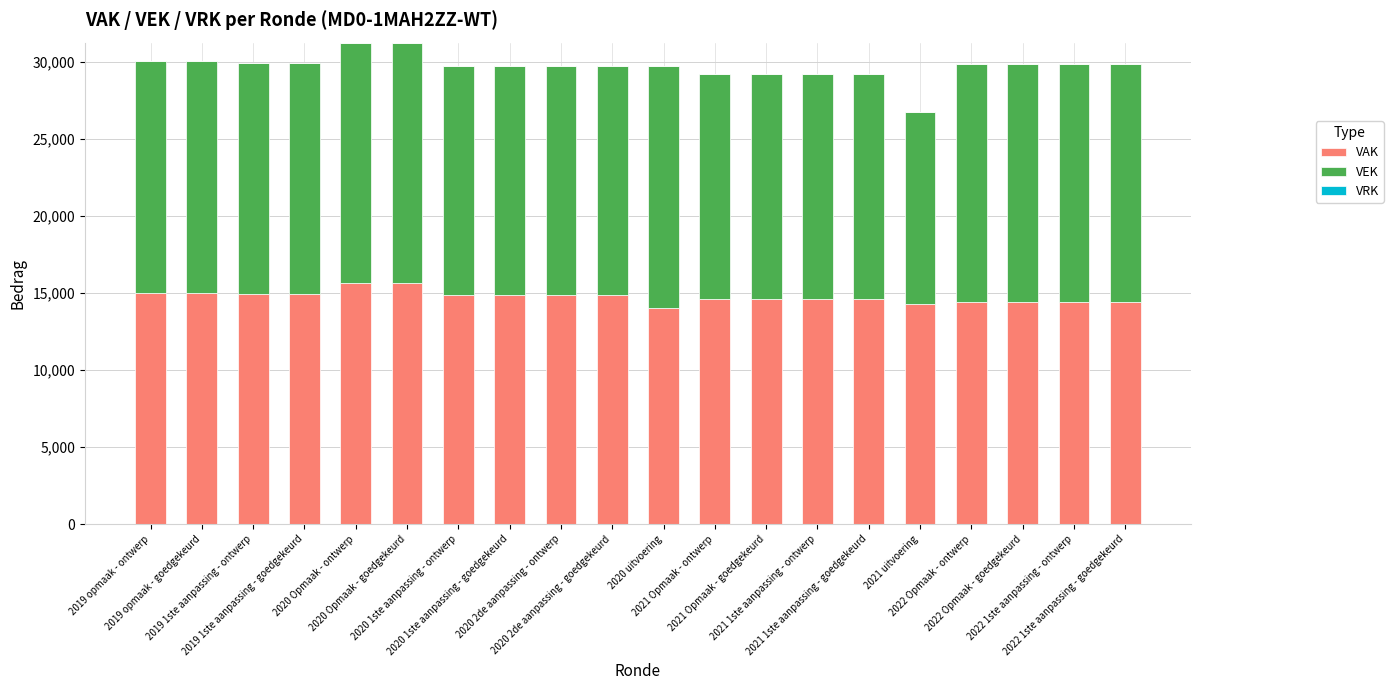

What is the highest value of the VAK series?

15627